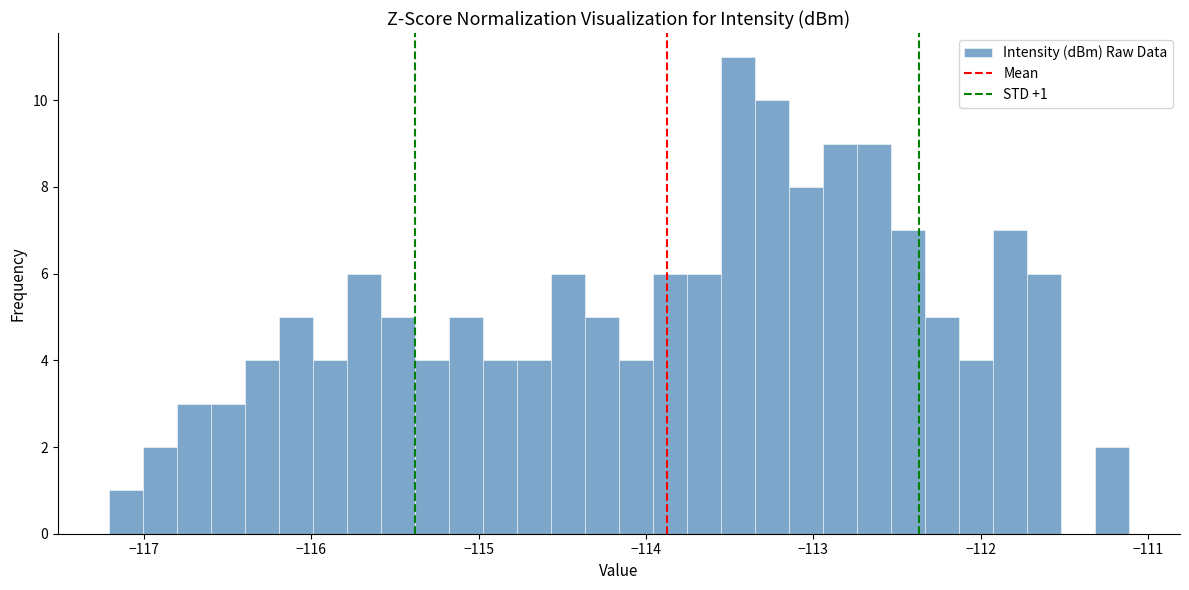

Around what value on the x-axis is the tallest bar? Give the approximate position of its centre, as read against the axis.

-113.5